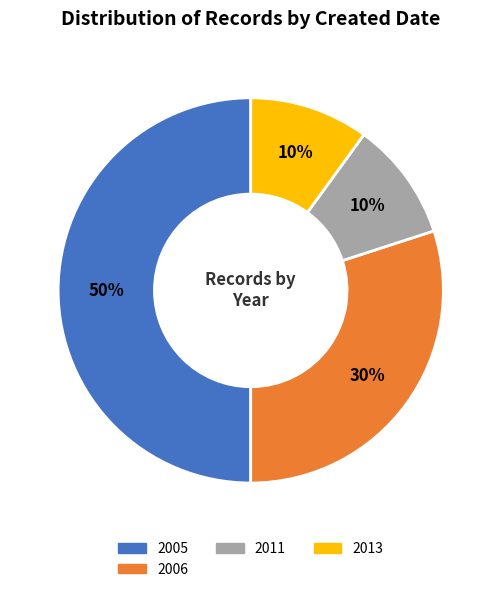

What is the ratio of the value at 2006 to the value at 2013?

3.0